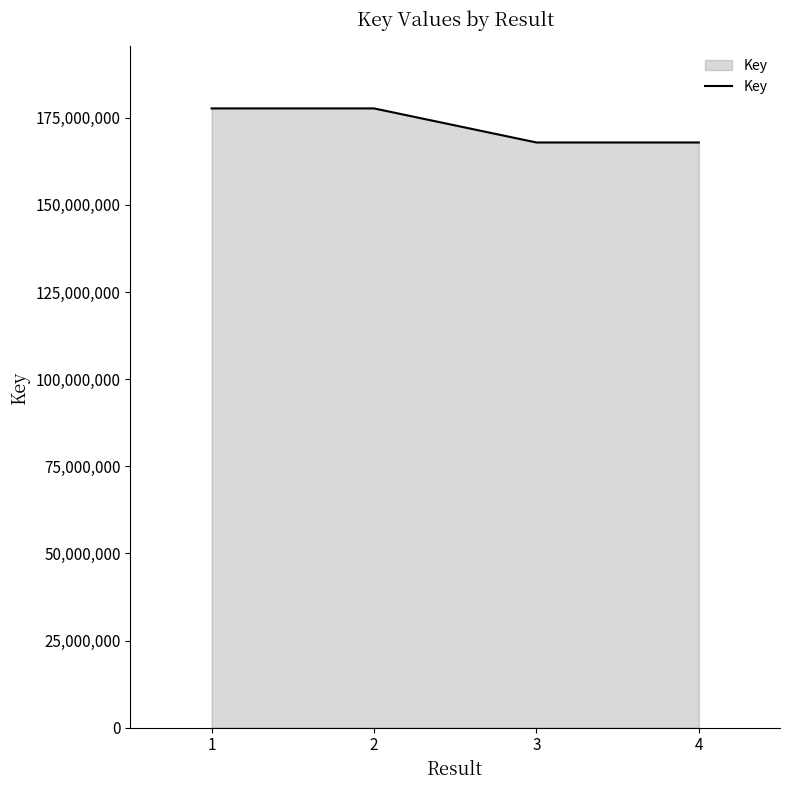

What is the ratio of the value at 4 to the value at 2?

0.9